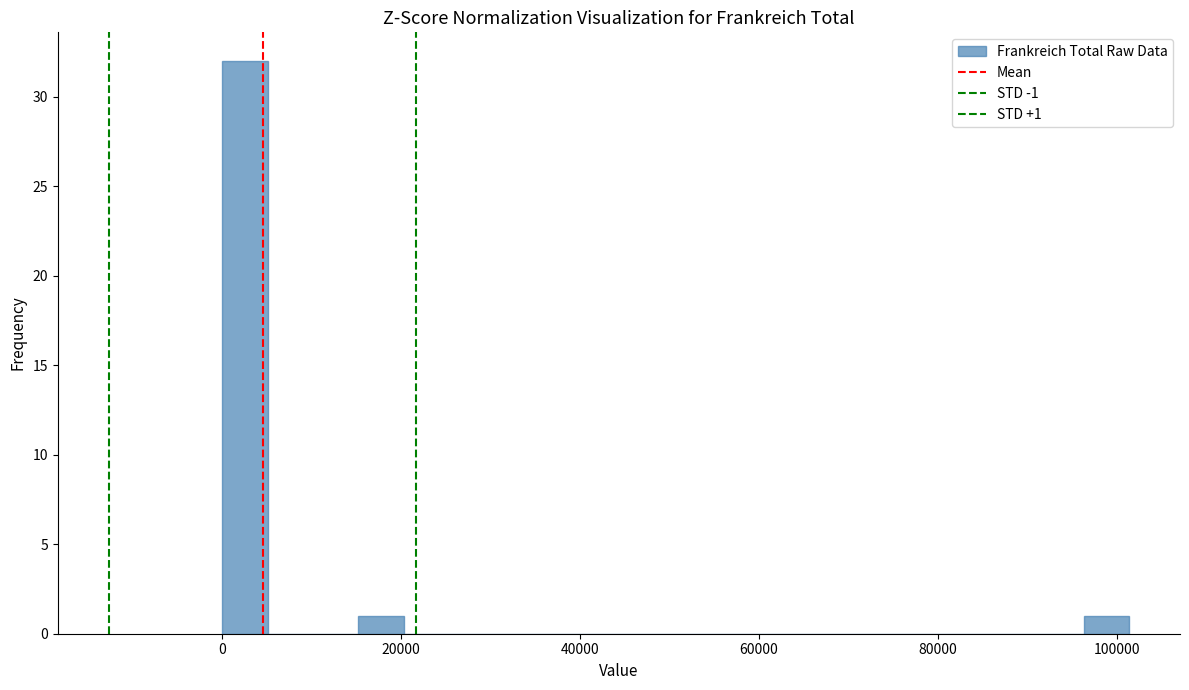

Around what value on the x-axis is the tallest bar? Give the approximate position of its centre, as read against the axis.

2000